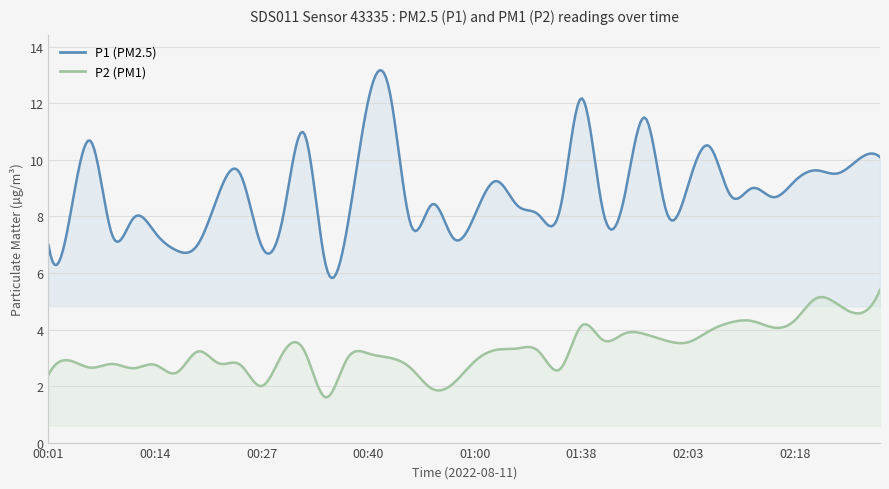

How many interior local valleys does the P2 series have?

11